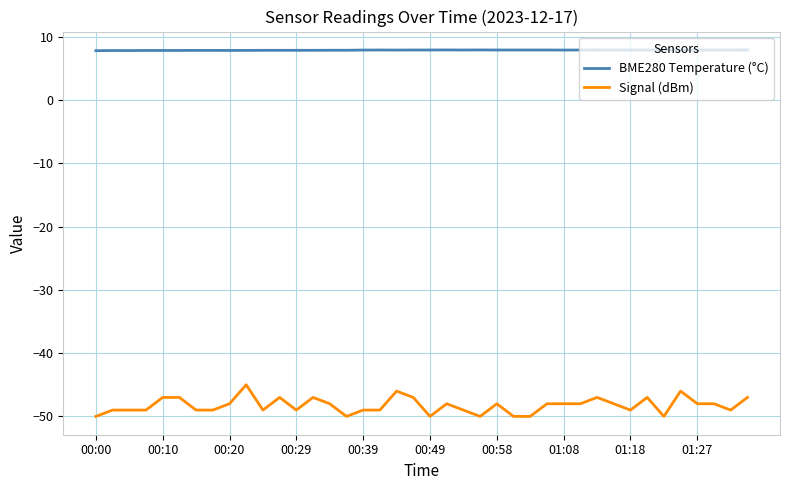

What are all the series names shown in the legend?

BME280 Temperature (°C), Signal (dBm)